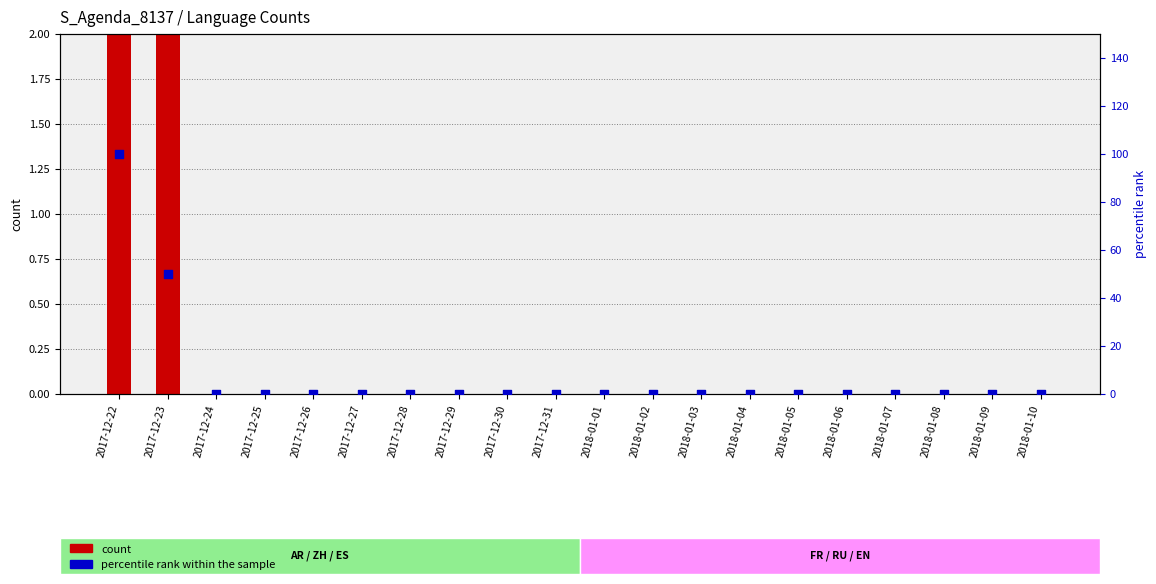

Which series has the largest total across all categories?

percentile rank within the sample